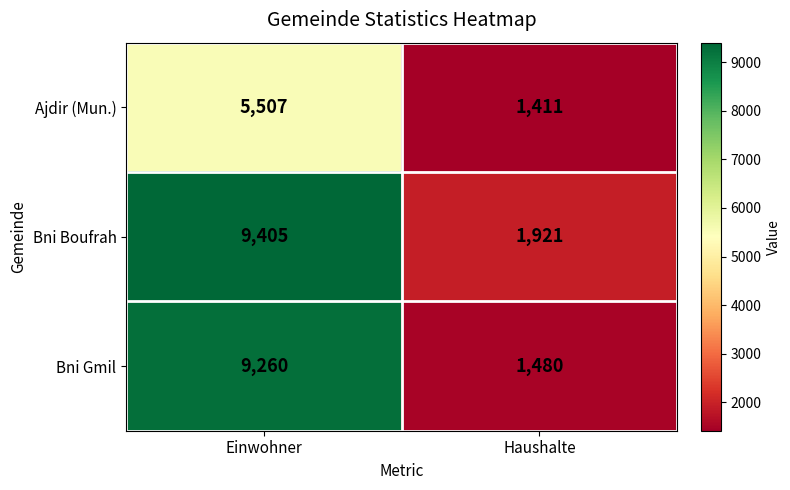

Reading left to right, what are all the values shown in this chart?

Ajdir (Mun.): Einwohner=5507	Haushalte=1411
Bni Boufrah: Einwohner=9405	Haushalte=1921
Bni Gmil: Einwohner=9260	Haushalte=1480